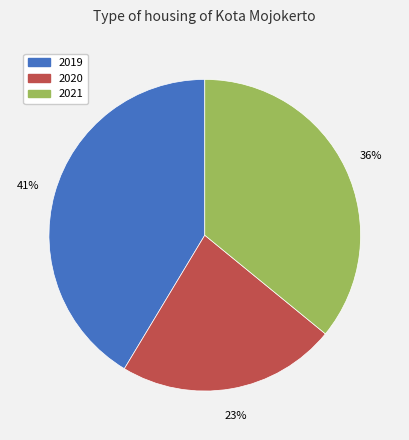

Which slice is the smallest?

2020